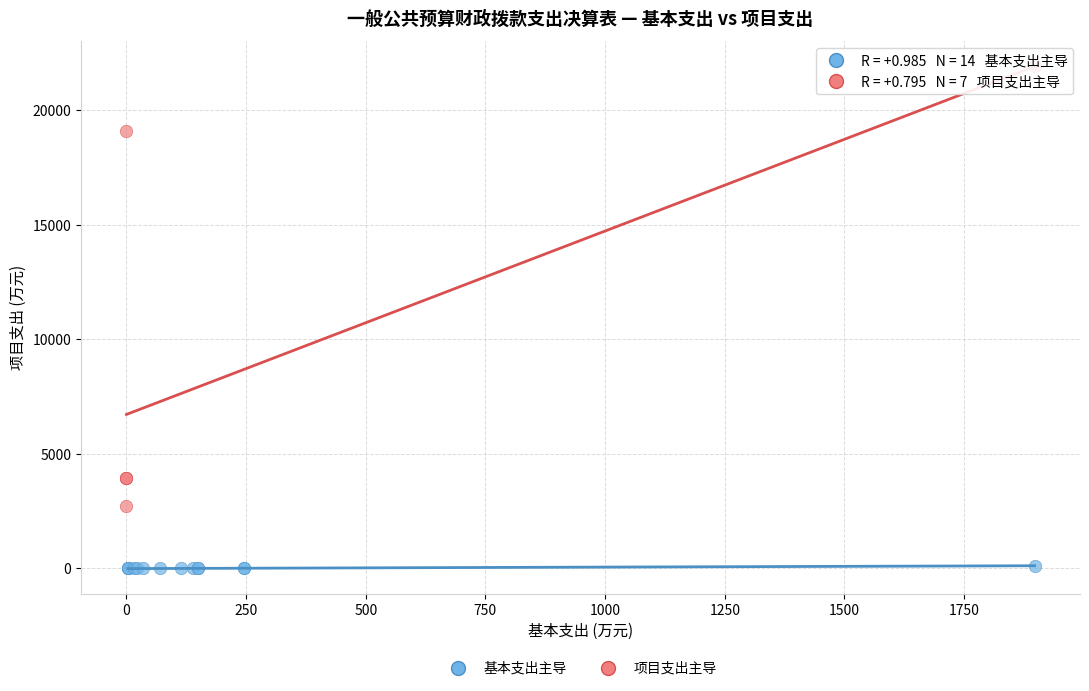

Which series contains the highest Y value?

项目支出主导